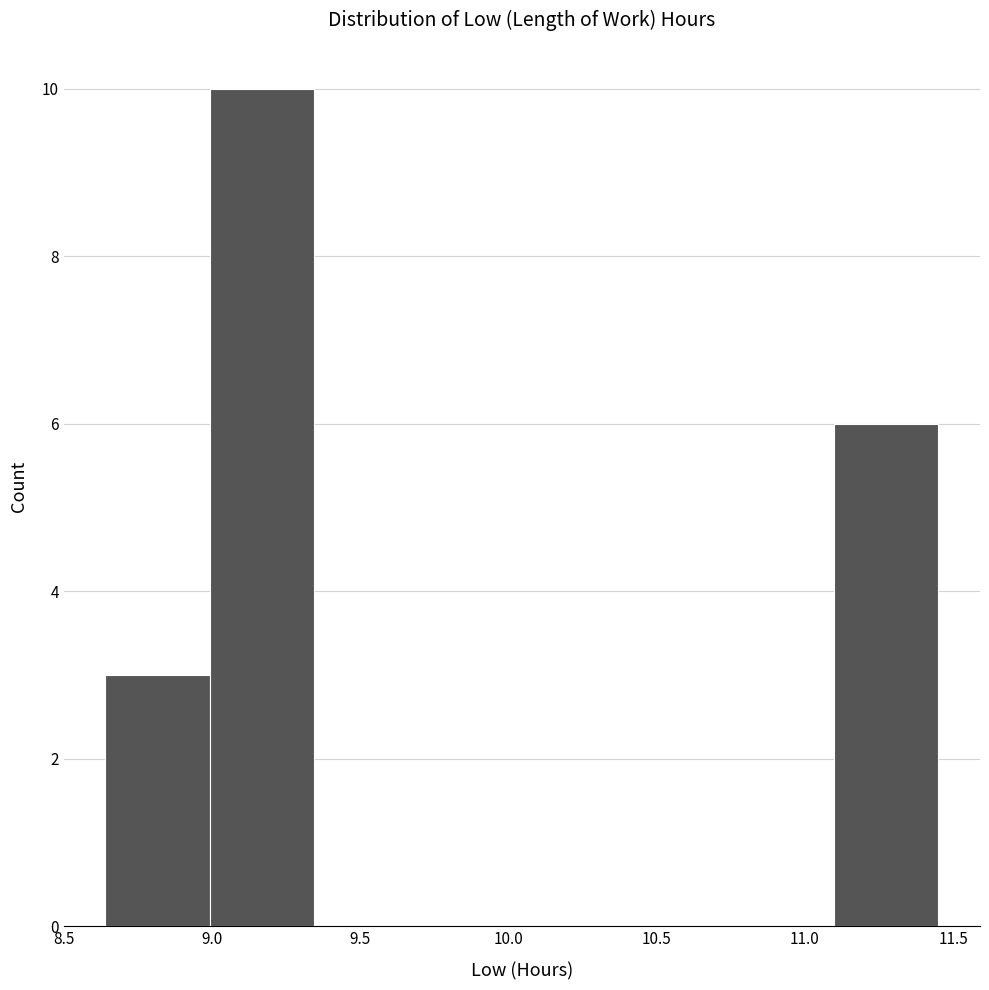

Reading left to right, list every bar in this chart as the range it spans on the x-axis followed by its height. Neither the bar edges nor the heights are printed on the chart, so give them approximately, as read against the axes.

8.65 to 9.00: 3
9.00 to 9.35: 10
9.35 to 9.70: 0
9.70 to 10.05: 0
10.05 to 10.40: 0
10.40 to 10.75: 0
10.75 to 11.10: 0
11.10 to 11.45: 6